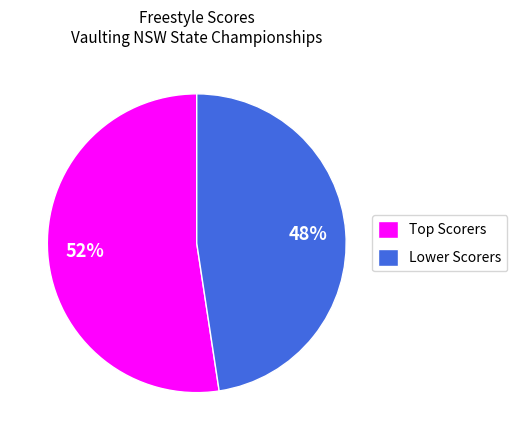

Does Lower Scorers represent more than half of the total?

No